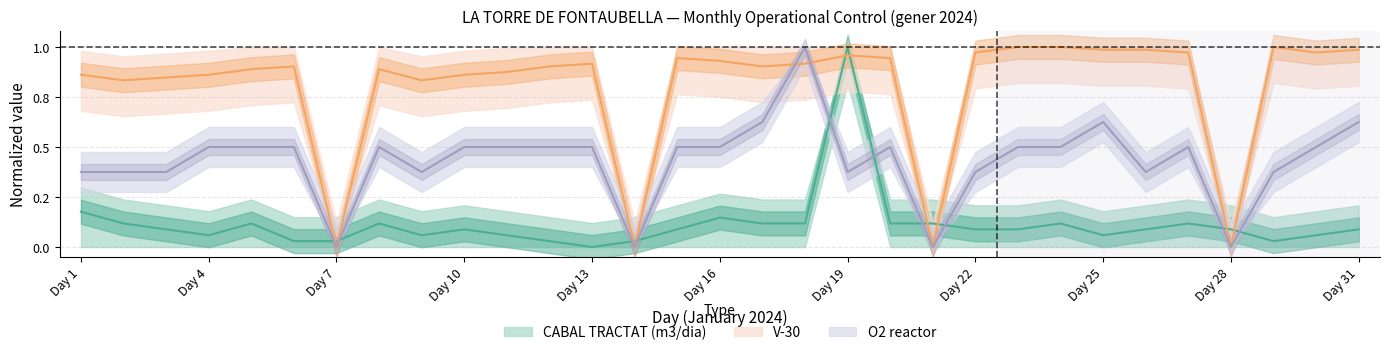

What is the difference between the maximum and minimum values in the O2 reactor series?

1.0